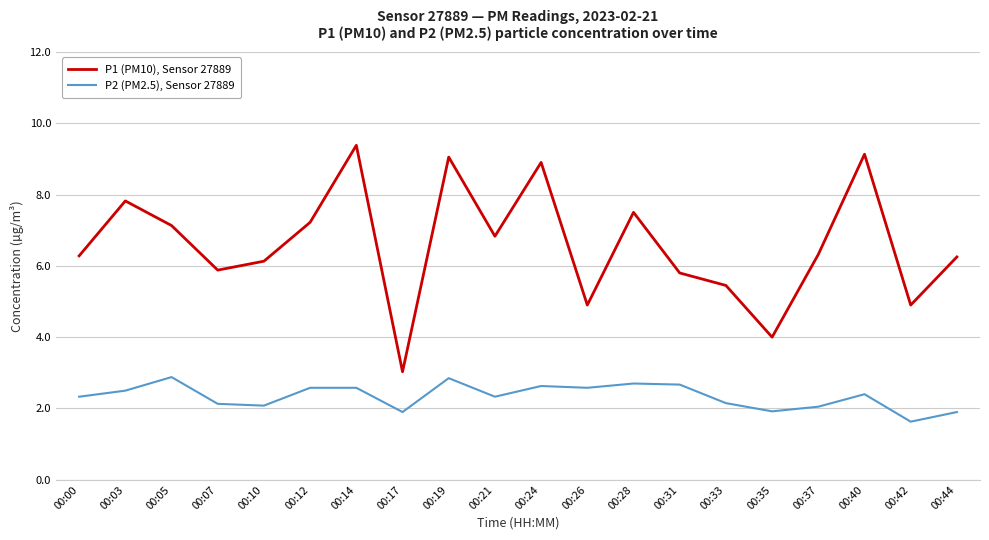

What is the difference between the highest and lowest values at 00:26?

2.3